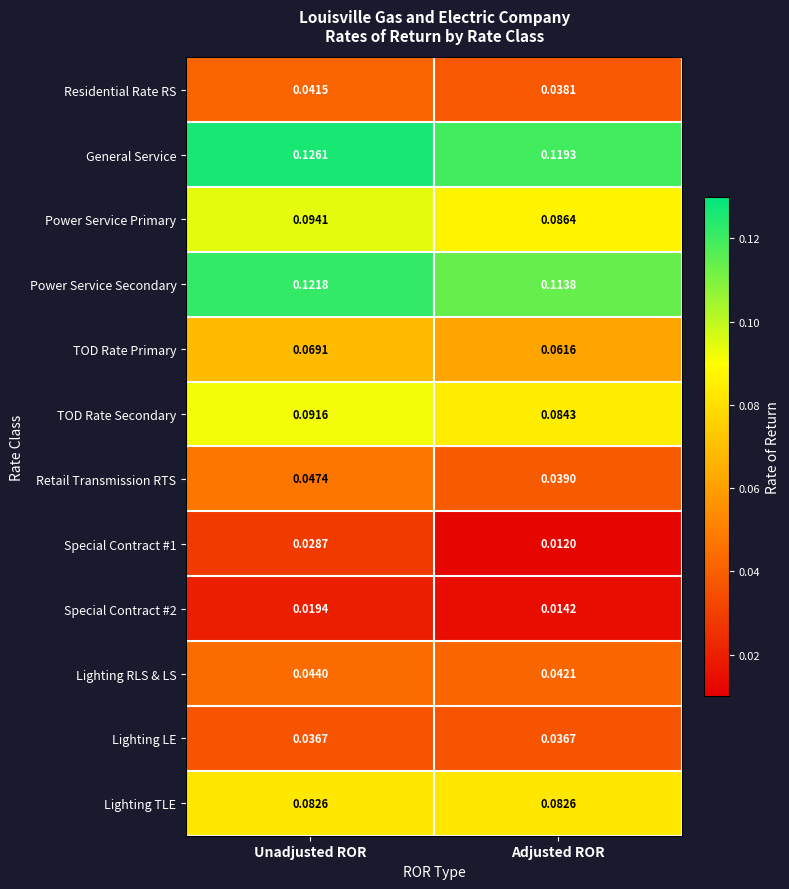

Which category has the highest value in the Power Service Secondary series?

Unadjusted ROR